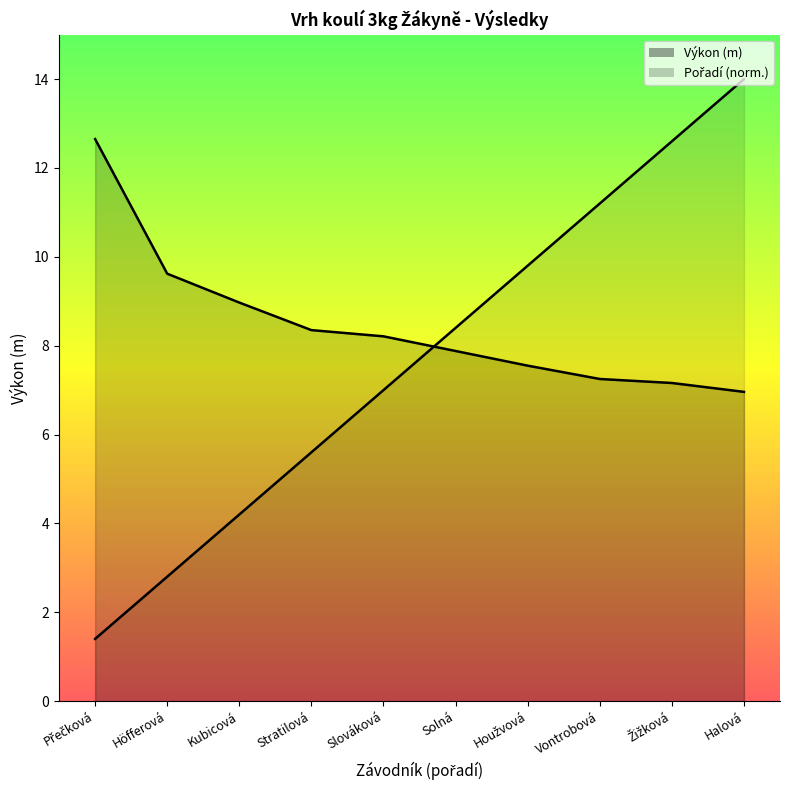

Reading right to left, what are all the values shown in this chart?

Pořadí: 14.0	12.6	11.2	9.8	8.4	7.0	5.6	4.2	2.8	1.4
Výkon: 7.0	7.2	7.2	7.5	7.9	8.2	8.3	9.0	9.6	12.7